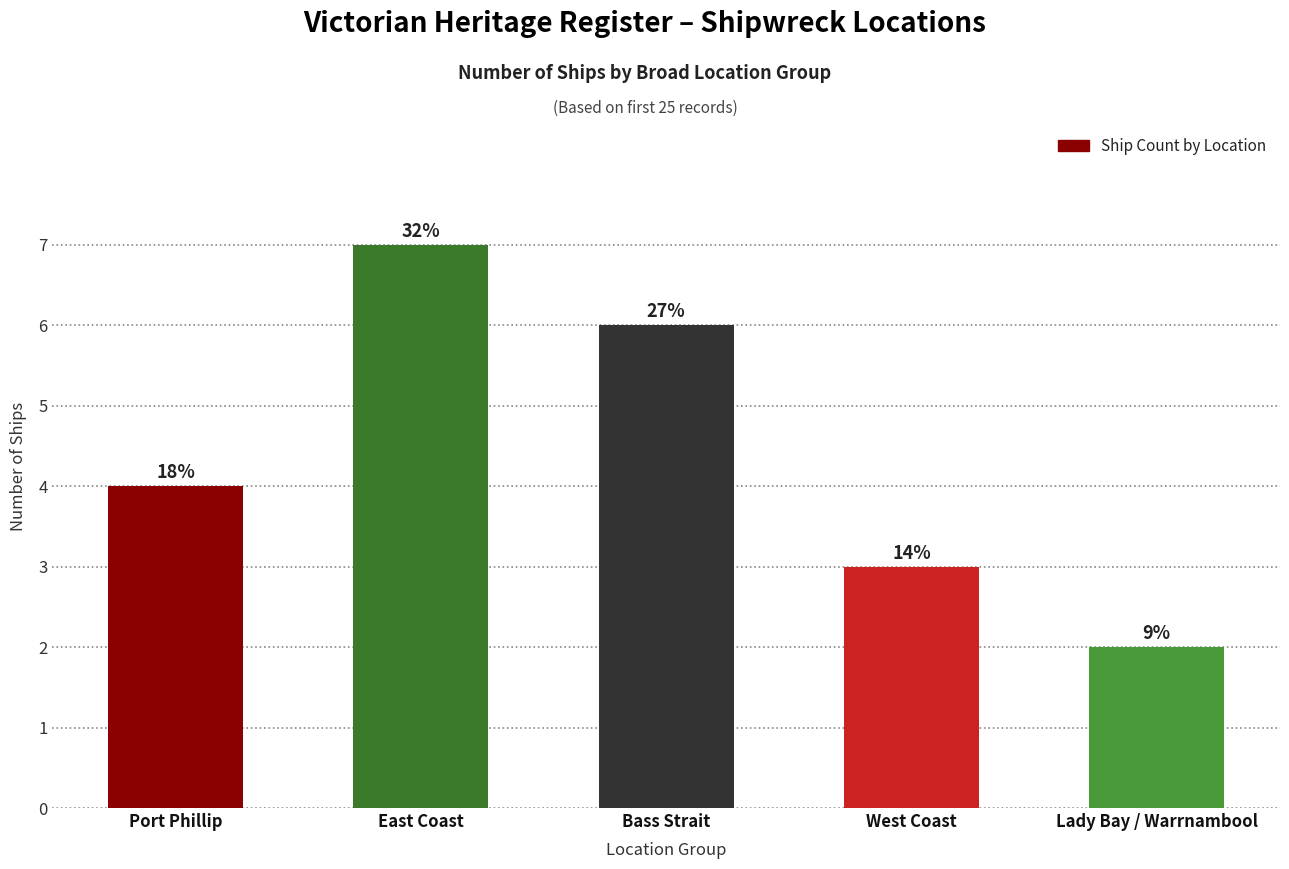

What is the sum of all values?

22